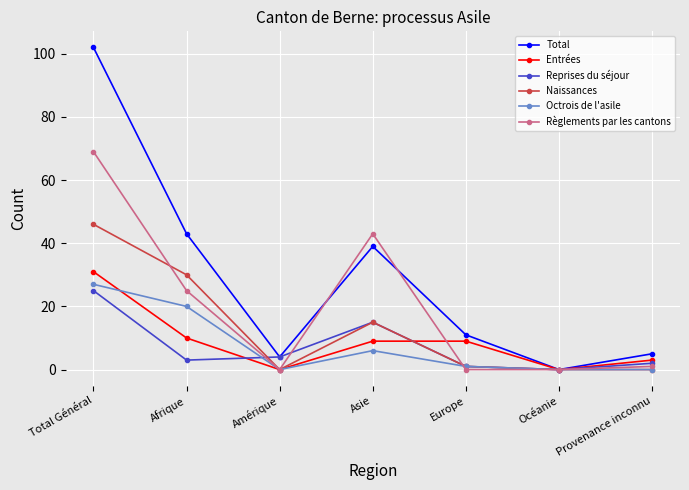

How many interior local peaks does the Total series have?

1